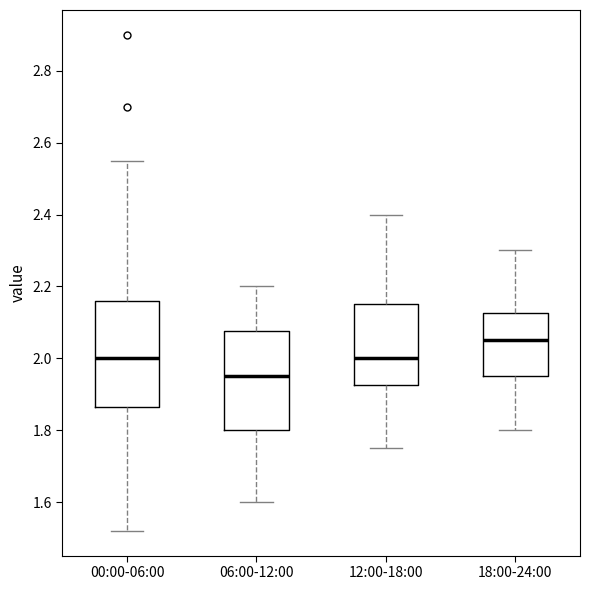

Reading left to right, transcribe this box plot: for each box, give where its median line is, the range the box spans, and where its two whiskers end, as read against the y-axis. The values are not printed on the chart, so give them approximately, as read against the axis.

00:00-06:00: median 2.00, box 1.86 to 2.16, whiskers 1.52 to 2.56
06:00-12:00: median 1.96, box 1.80 to 2.08, whiskers 1.60 to 2.20
12:00-18:00: median 2.00, box 1.92 to 2.16, whiskers 1.76 to 2.40
18:00-24:00: median 2.06, box 1.96 to 2.12, whiskers 1.80 to 2.30